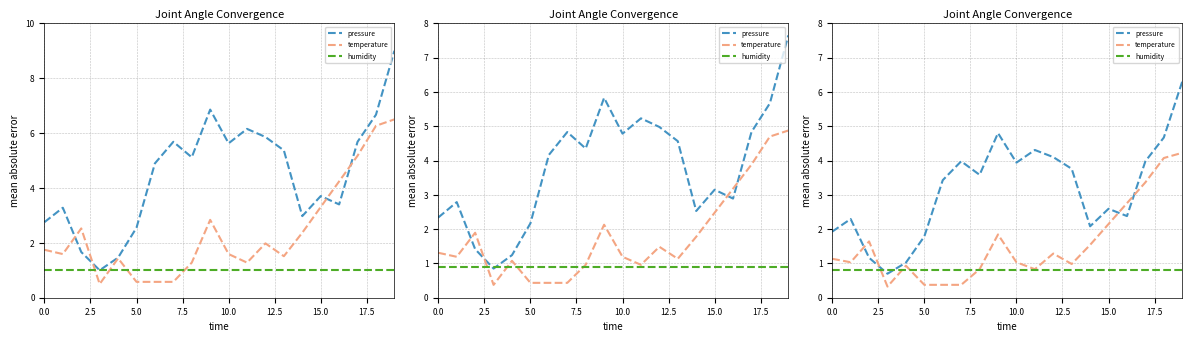

Which series ends up on top after the final intersection of pressure and humidity?

pressure